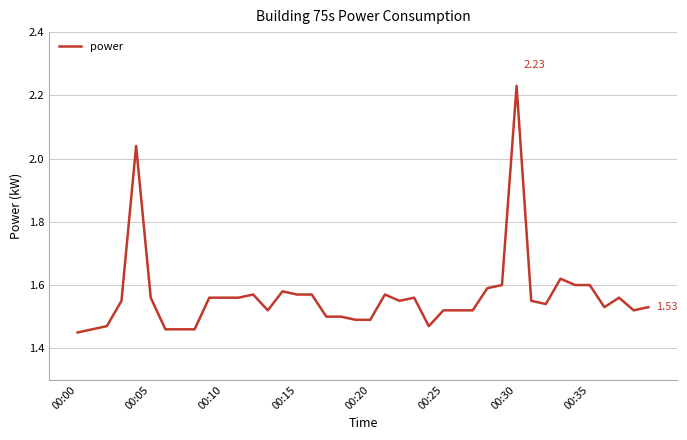

What is the difference between the maximum and minimum values?

0.8